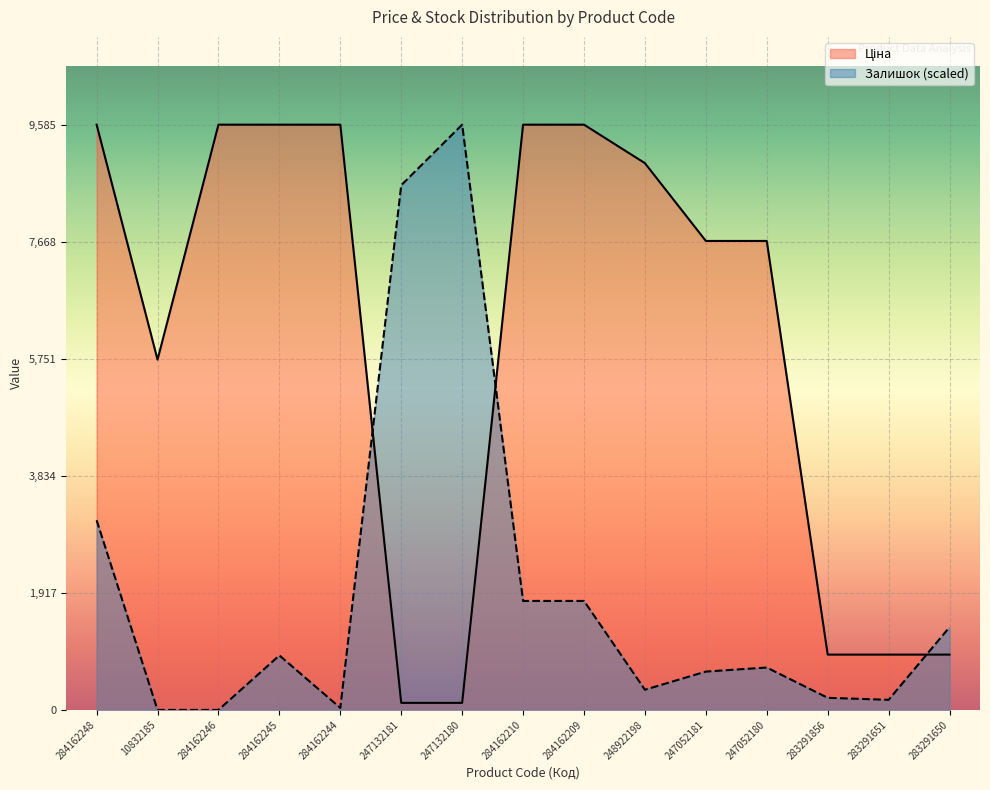

What is the difference between the highest and lowest values at 248922198?

8624.5